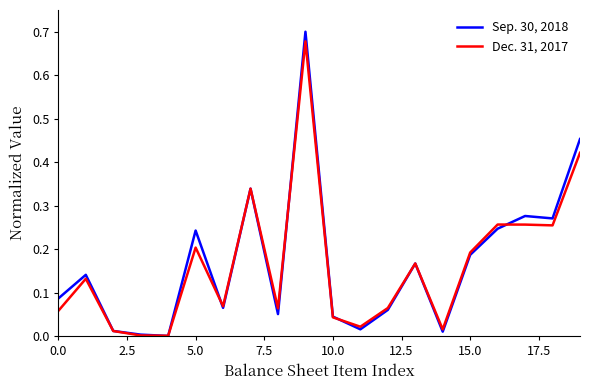

Rank the series by their maximum value, from lowest to highest.

Dec. 31, 2017, Sep. 30, 2018